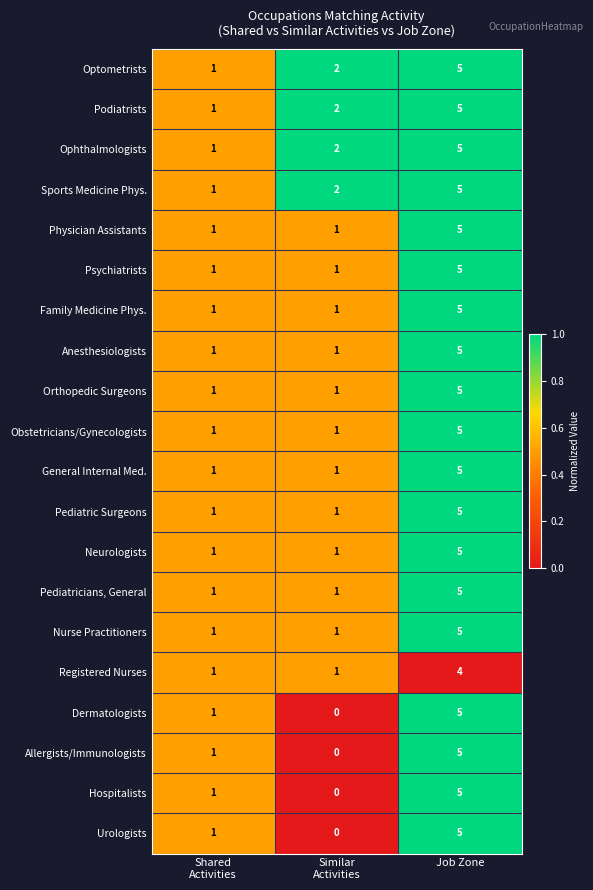

What is the difference between the highest and lowest values at Similar
Activities?

2